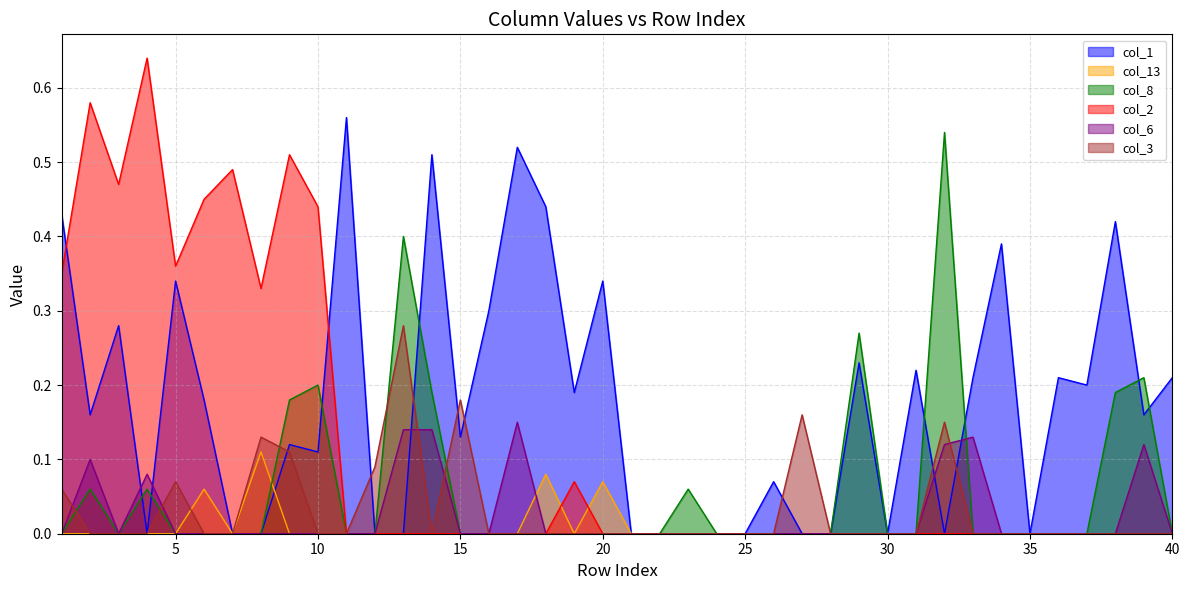

In col_2, how many points are higher than both neighbors (excluding endpoints)?

5